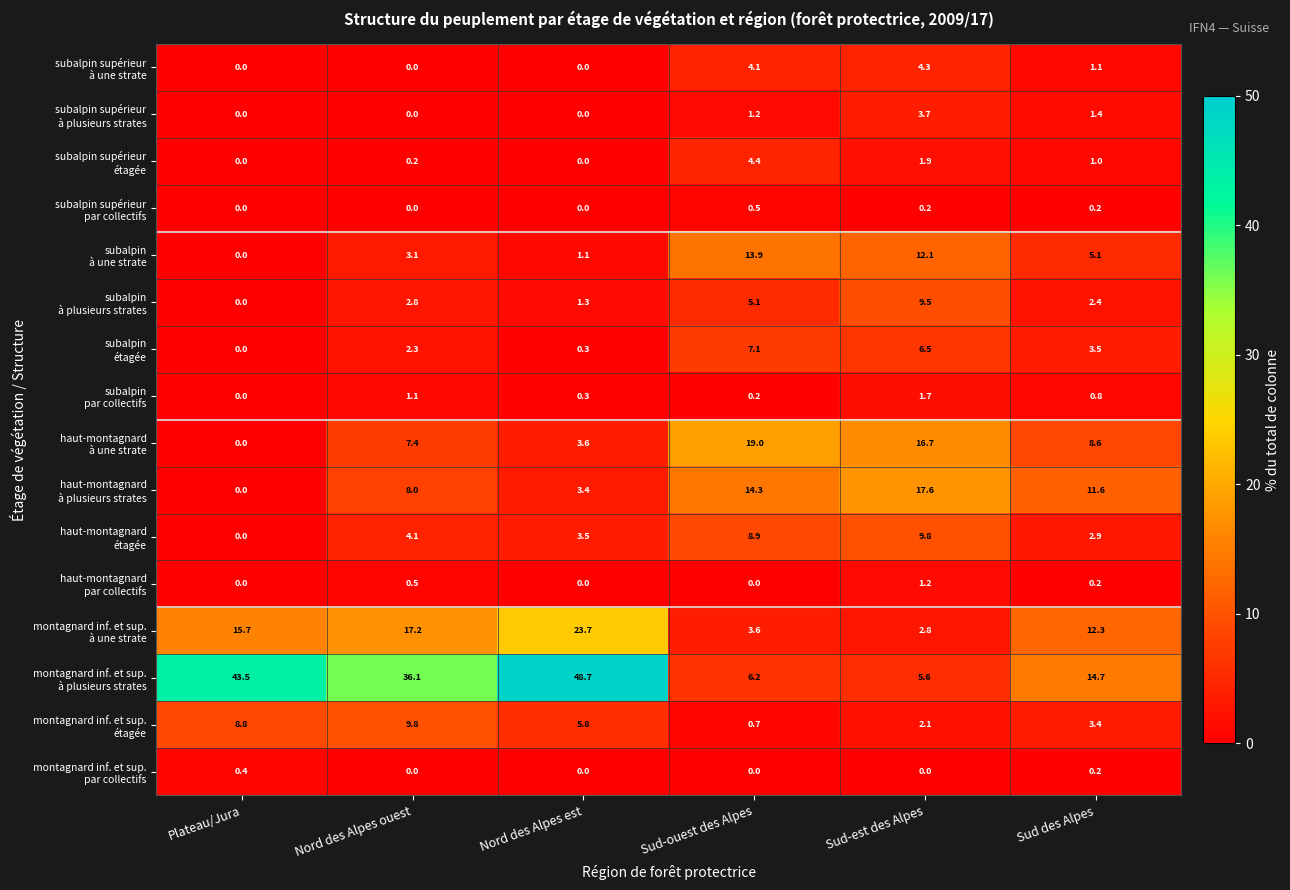

What is the difference between the highest and lowest values at Plateau/Jura?

43.5